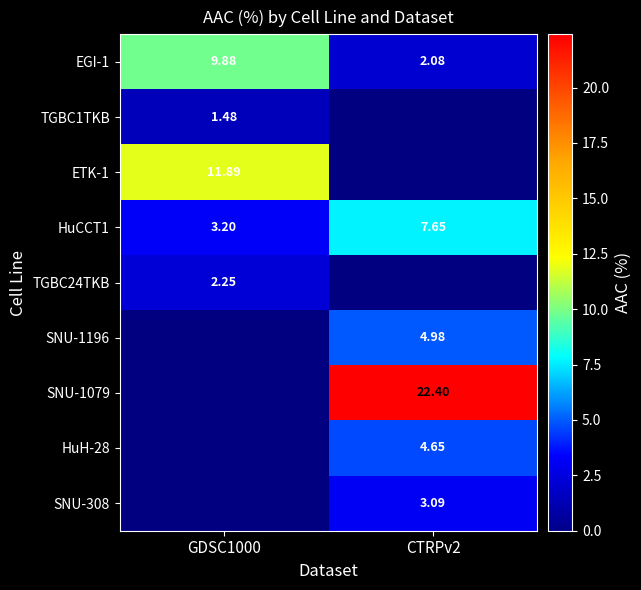

What is the greatest value displayed?

22.4